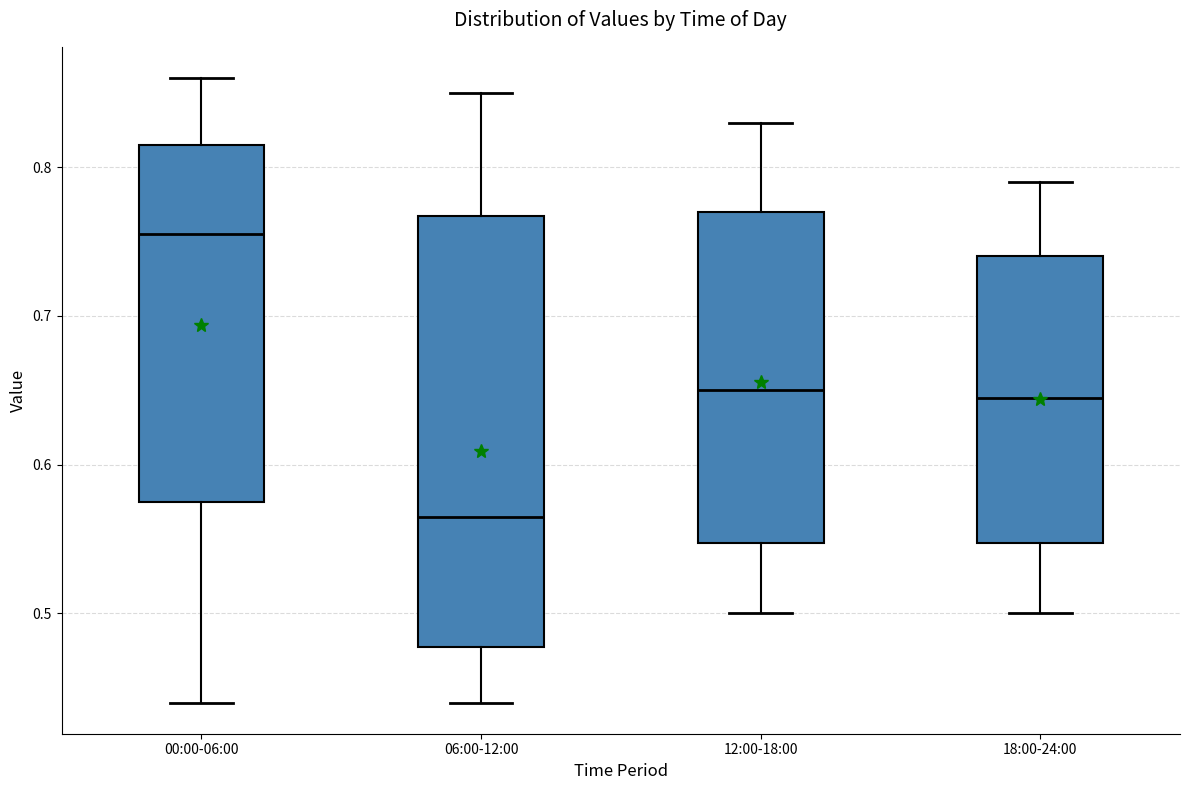

Where does the median line of the box for 18:00-24:00 sit on the y-axis? The values are not printed on the chart, so give them approximately, as read against the axis.

0.65